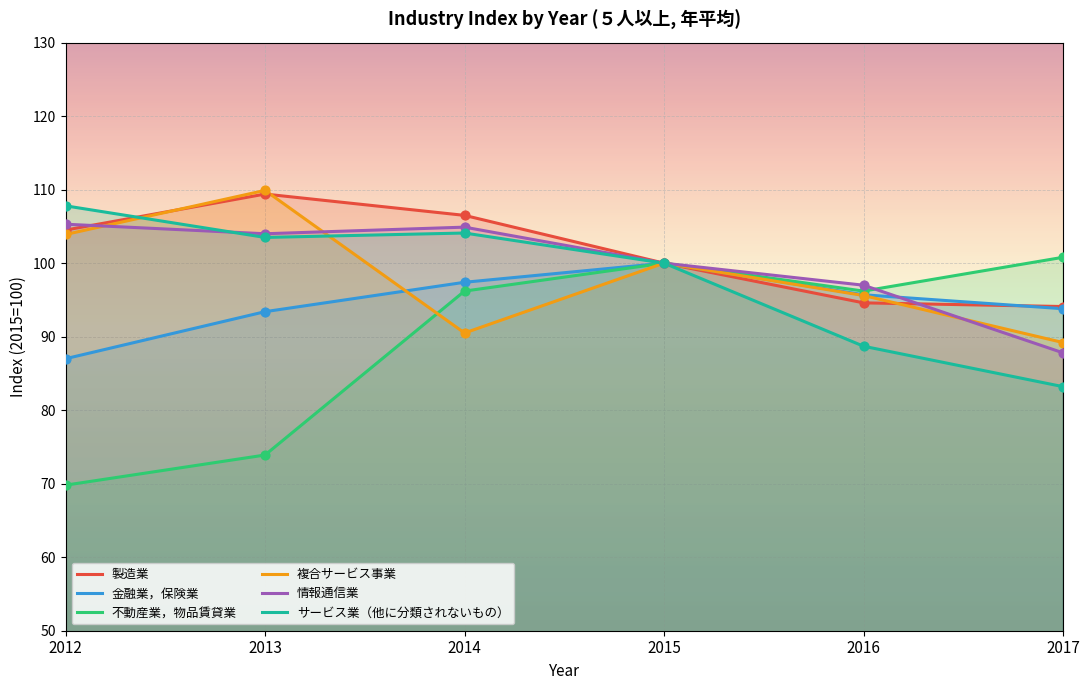

At which category is the sum across all series the highest?

2015